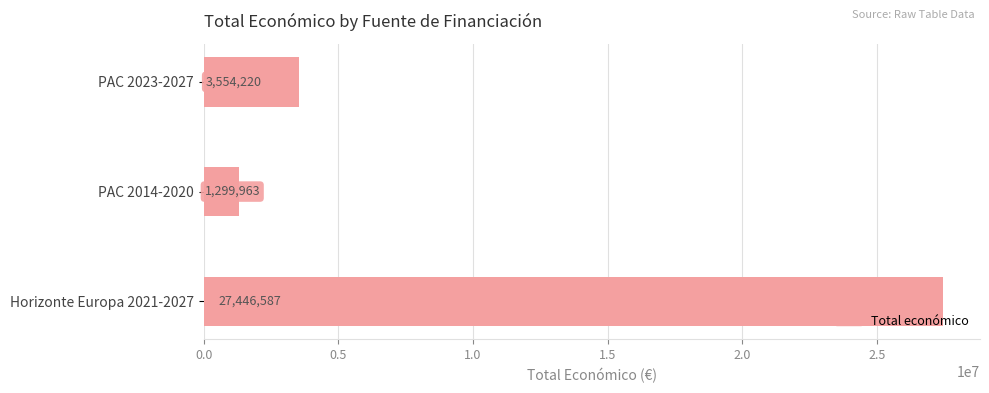

Reading bottom to top, what are all the values shown in this chart?

27446587	1299963	3554220